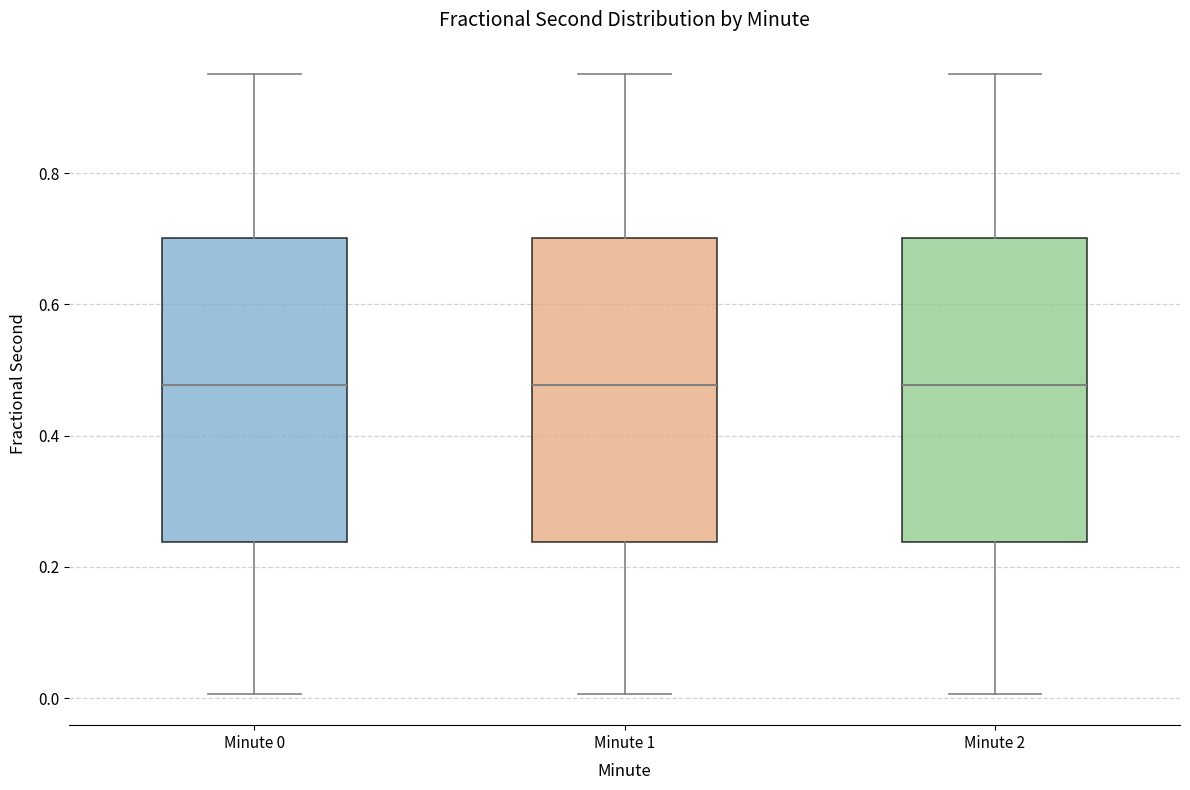

Where does the lower whisker of the box for Minute 2 end on the y-axis? The values are not printed on the chart, so give them approximately, as read against the axis.

0.00